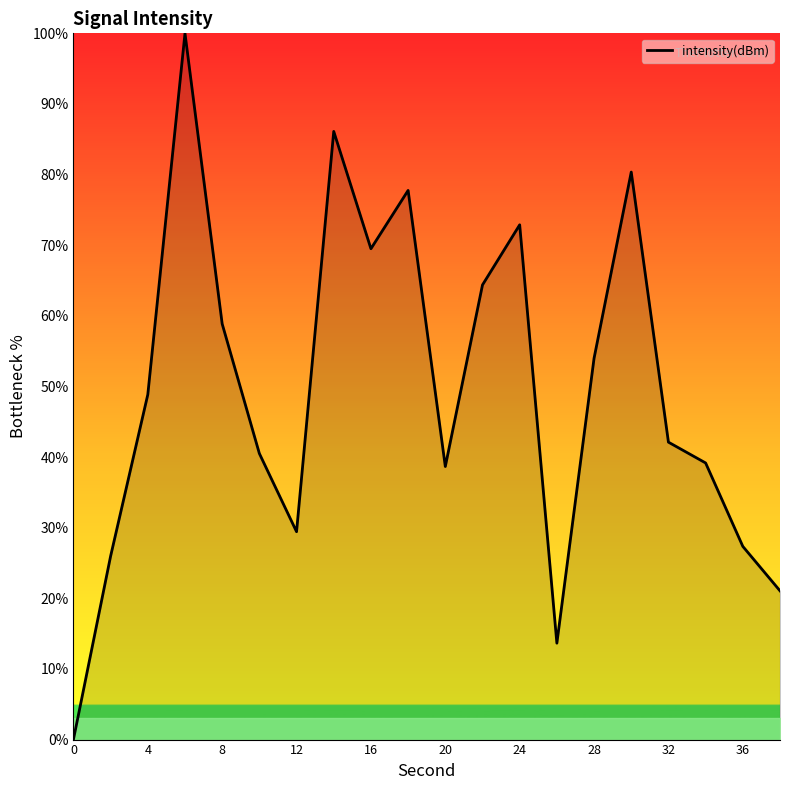

What is the difference between the maximum and minimum values?

100.0